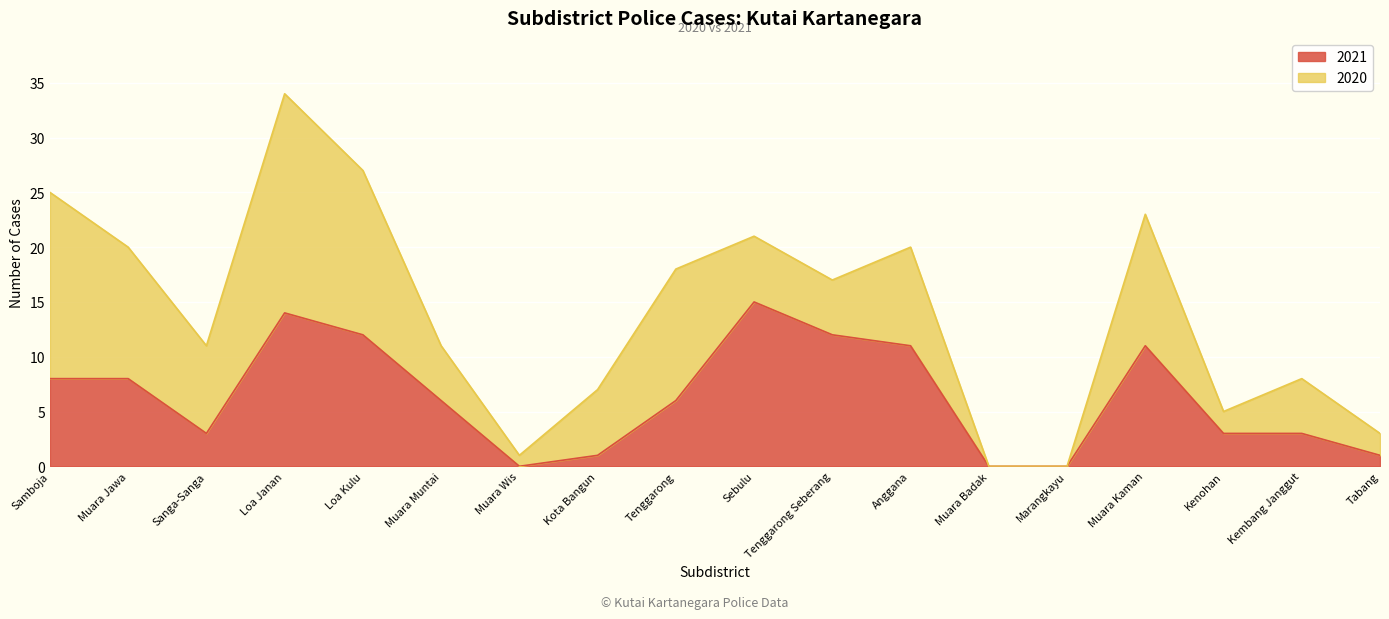

How many values are below 6?

8